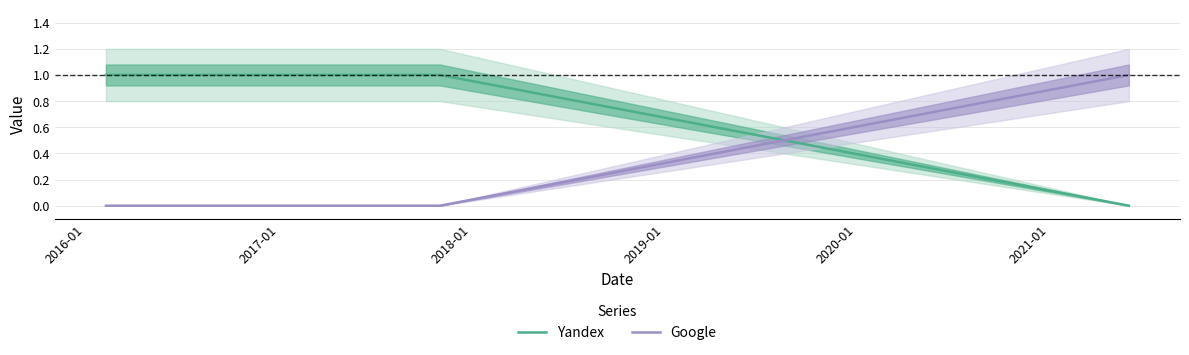

Reading left to right, transcribe all the data shown in this chart.

Yandex: 1	1	1	1	0
Google: 0	0	0	0	1